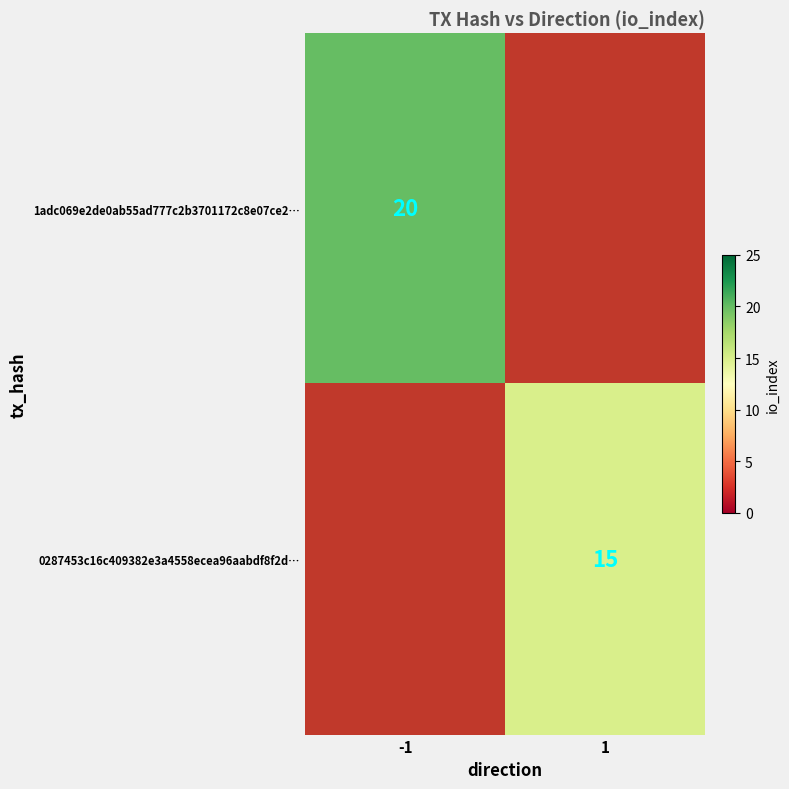

True or false: 0287453c16c409382e3a4558ecea96aabdf8f2d… has a value of 7 at 1.

False